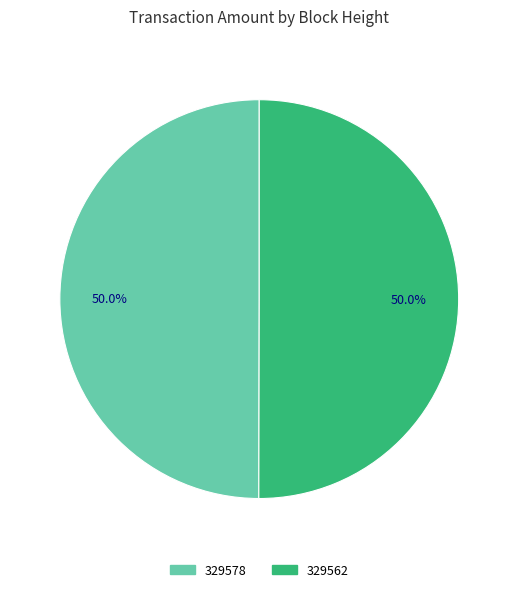

Approximately how many times larger is the value at 329578 compared to 329562?

1.0